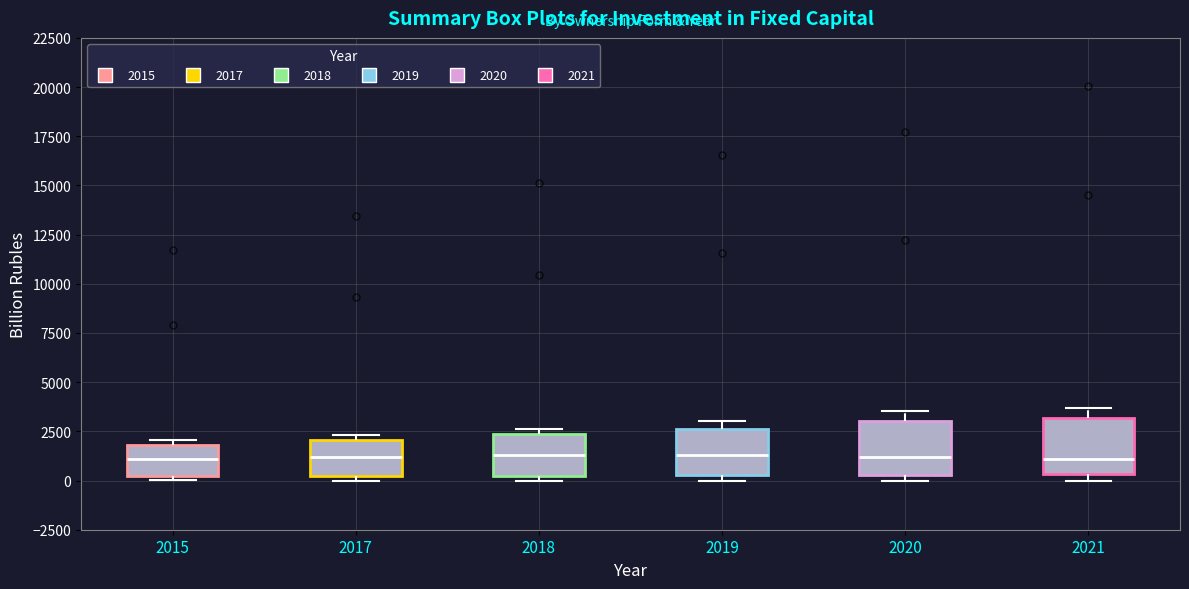

Where is the lower edge of the box at x = 2019 on the y-axis? The values are not printed on the chart, so give them approximately, as read against the axis.

500